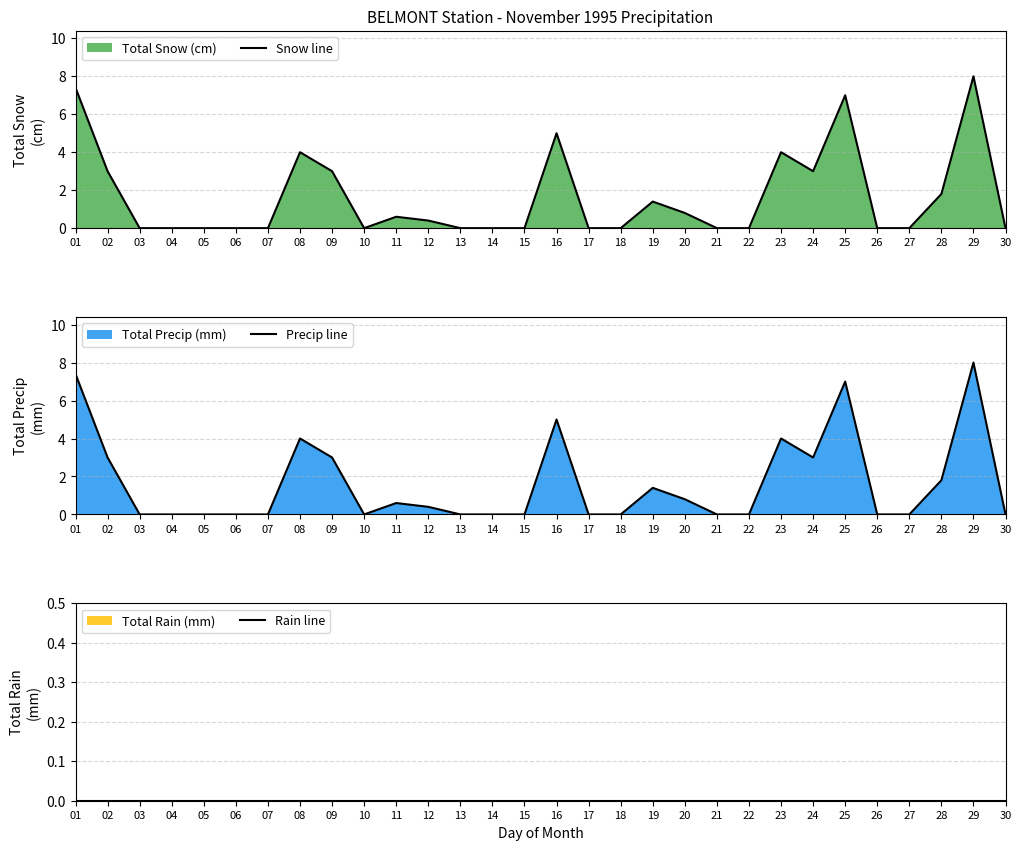

True or false: Precip line and Rain line cross at least once.

False